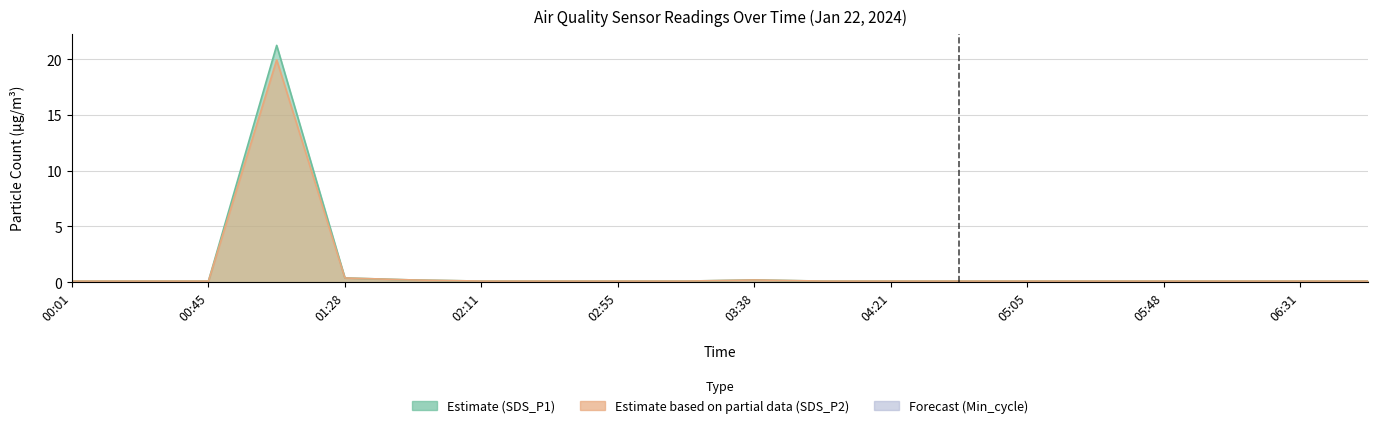

What is the highest value of the SDS_P2 series?

19.9